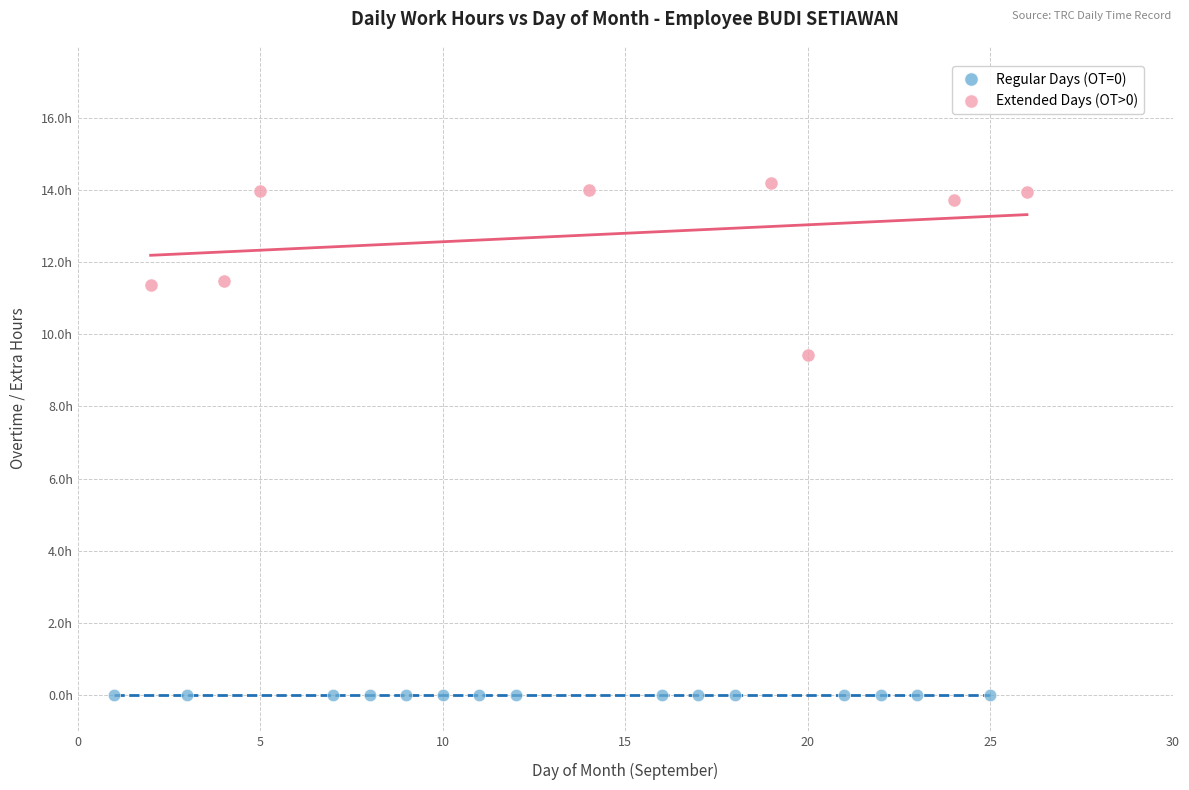

Which series contains the lowest Y value?

Regular Days (OT=0)